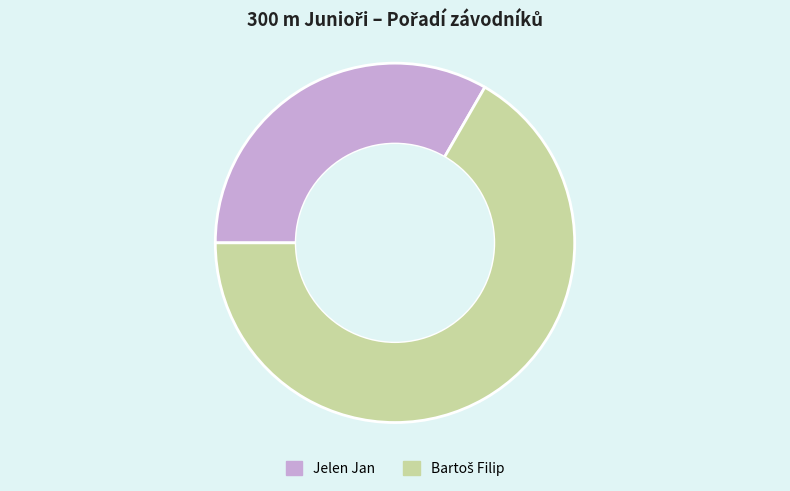

Which category has the smallest portion of the pie?

Jelen Jan